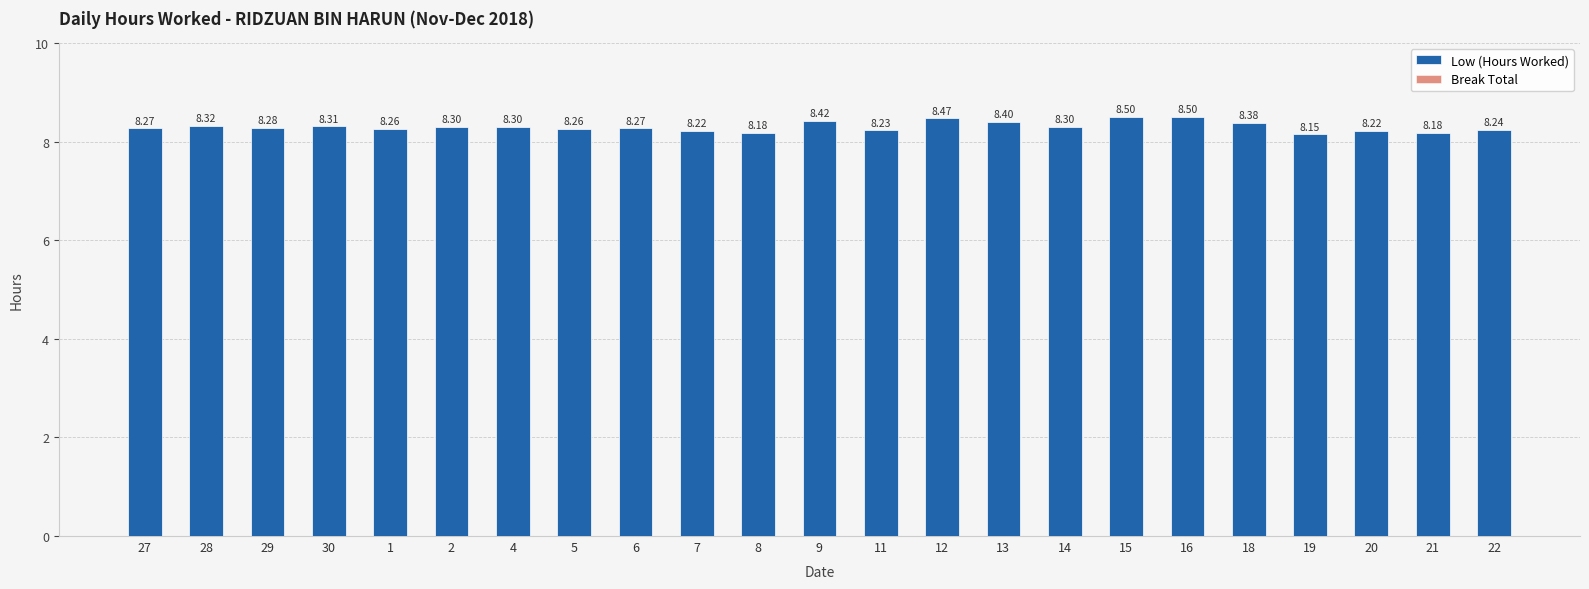

What is the ratio of the value at 6 to the value at 13?

1.0